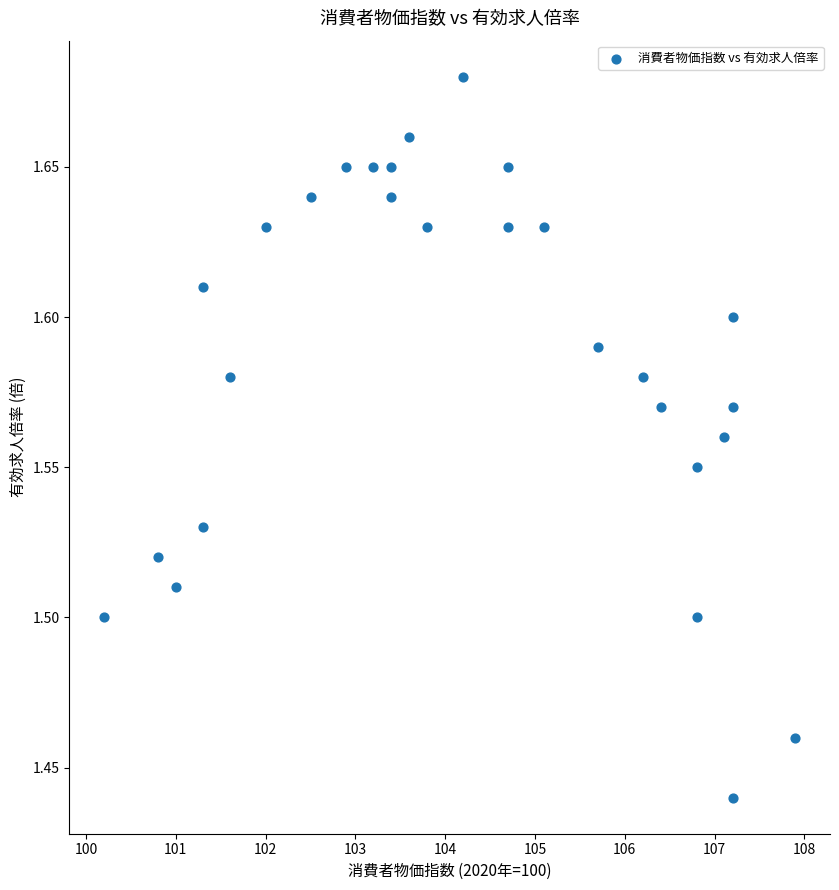

What is the range of X values (max minus min)?

7.7